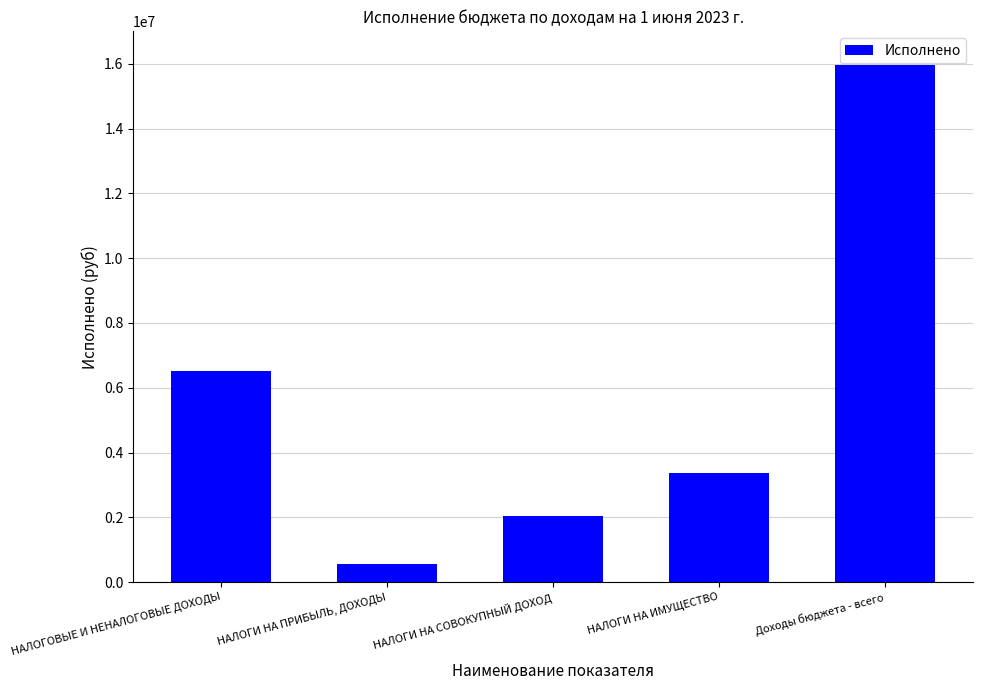

What is the ratio of the value at НАЛОГИ НА ИМУЩЕСТВО to the value at Доходы бюджета - всего?

0.2